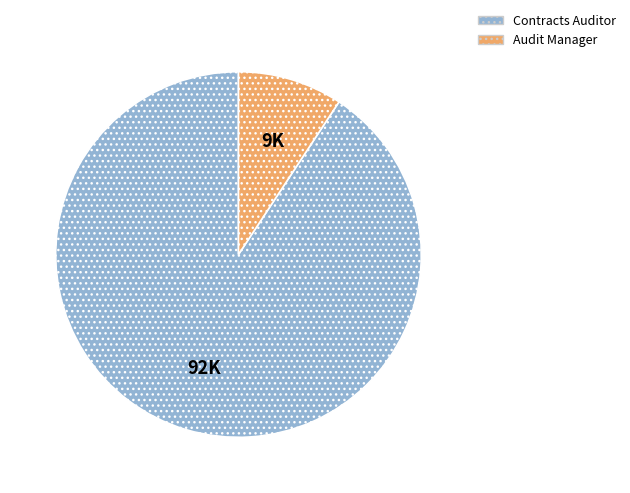

Combined, do Audit Manager and Contracts Auditor account for over 50%?

Yes